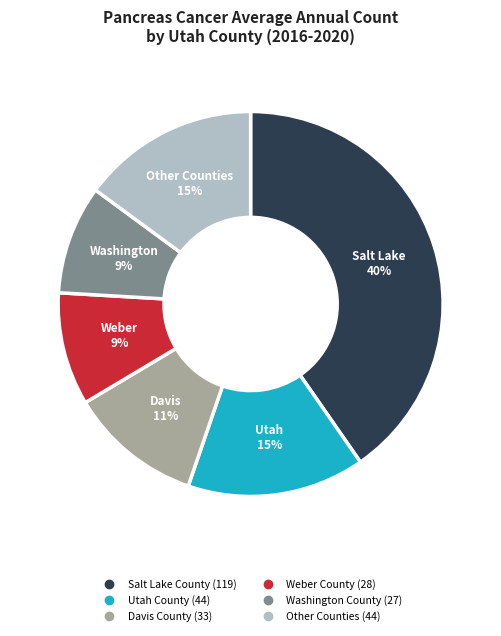

Is there any slice that represents more than half of the pie?

No